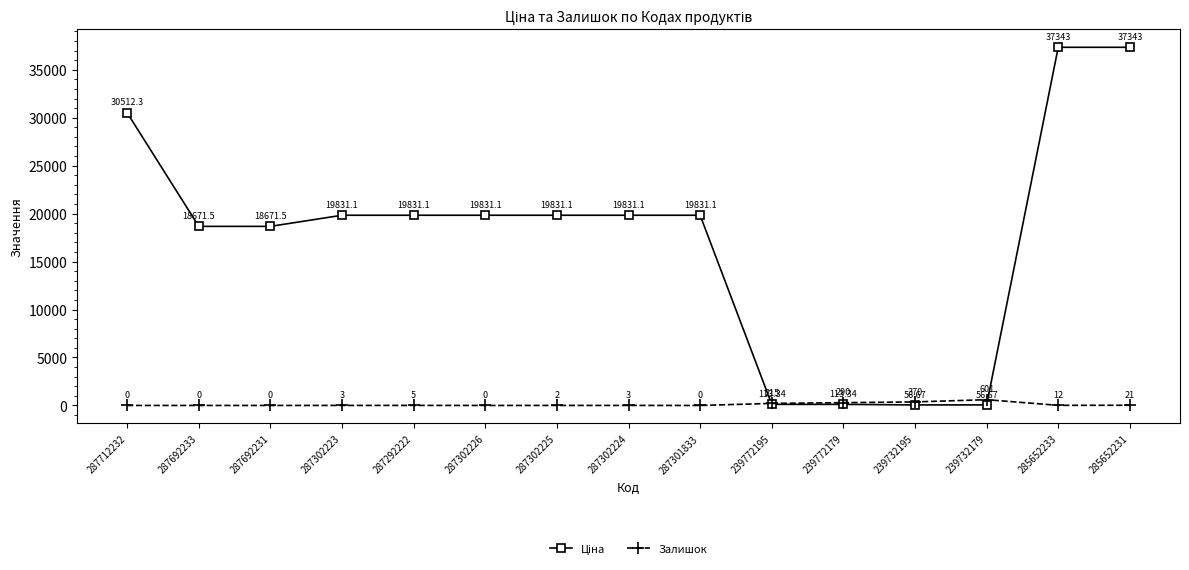

What is the difference between the highest and lowest values at 285652231?

37322.0